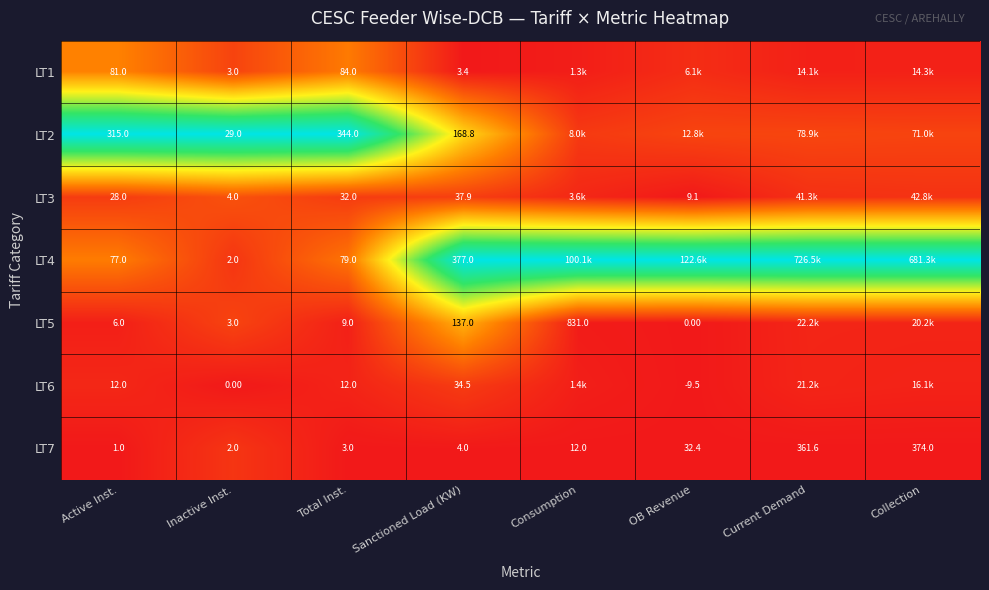

Rank the series at Current Demand from lowest to highest value.

LT7, LT1, LT6, LT5, LT3, LT2, LT4